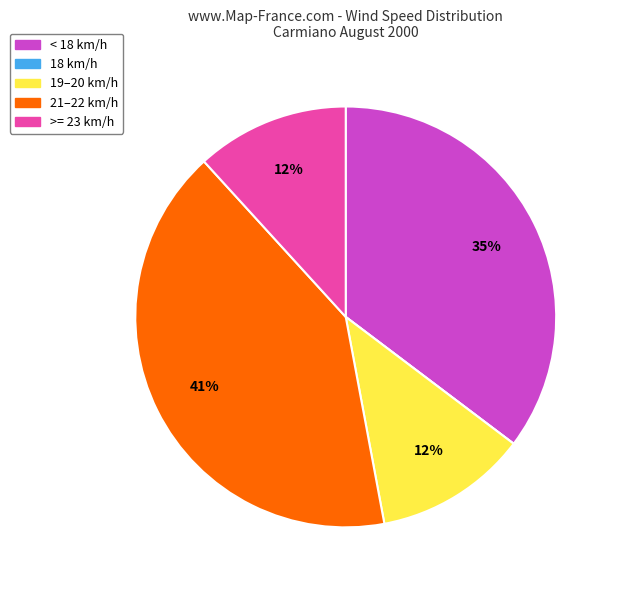

Does any single category account for the majority?

No